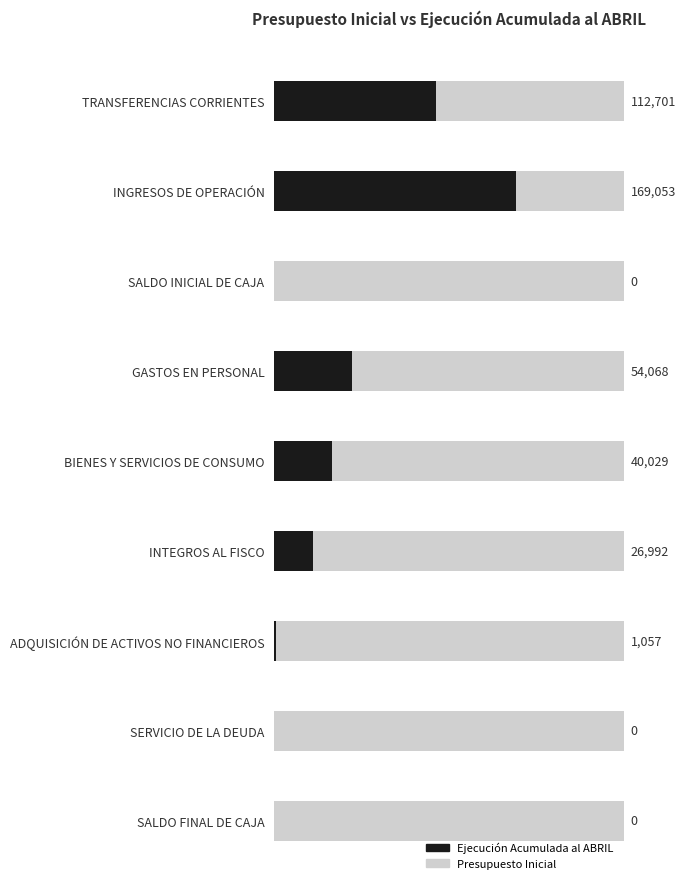

True or false: Presupuesto Inicial has a value of 0.2 at 3.

False